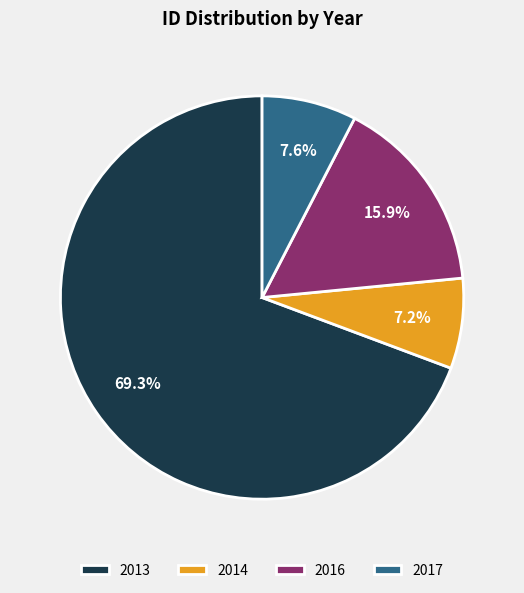

What portion of the pie excludes 2016?

84.1%